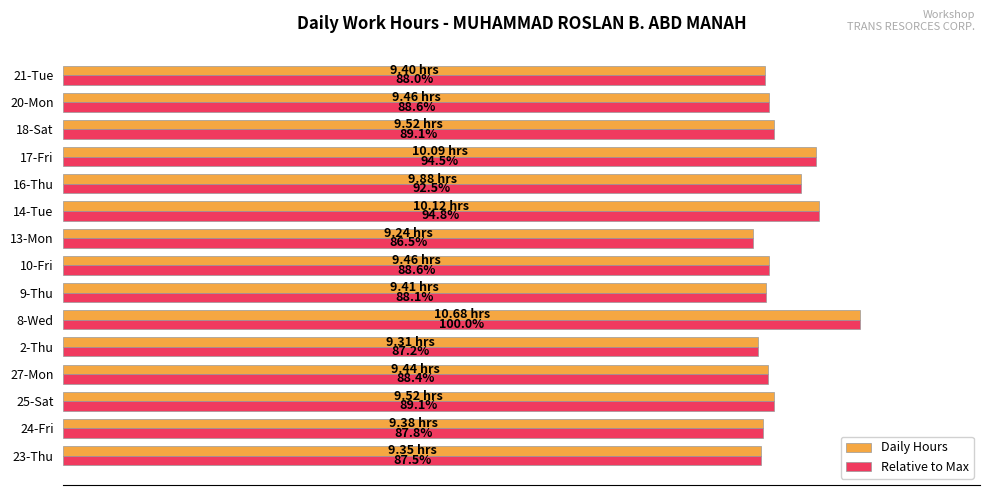

At which category is the sum across all series the highest?

8-Wed